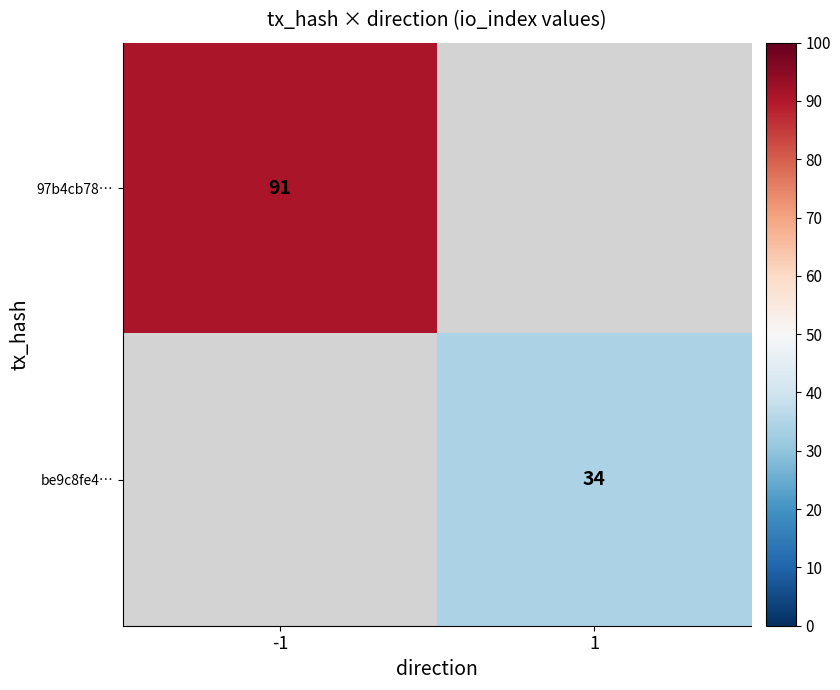

The value of be9c8fe4… at 1 is 15. True or false?

False